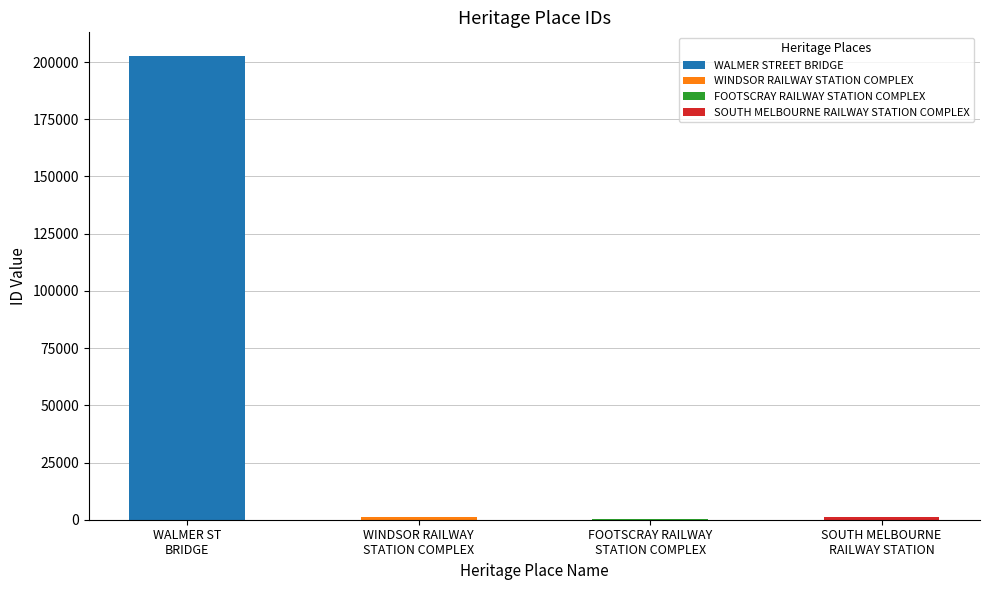

List the labels in order of value, largest first.

WALMER STREET BRIDGE, WINDSOR RAILWAY STATION COMPLEX, SOUTH MELBOURNE RAILWAY STATION COMPLEX, FOOTSCRAY RAILWAY STATION COMPLEX